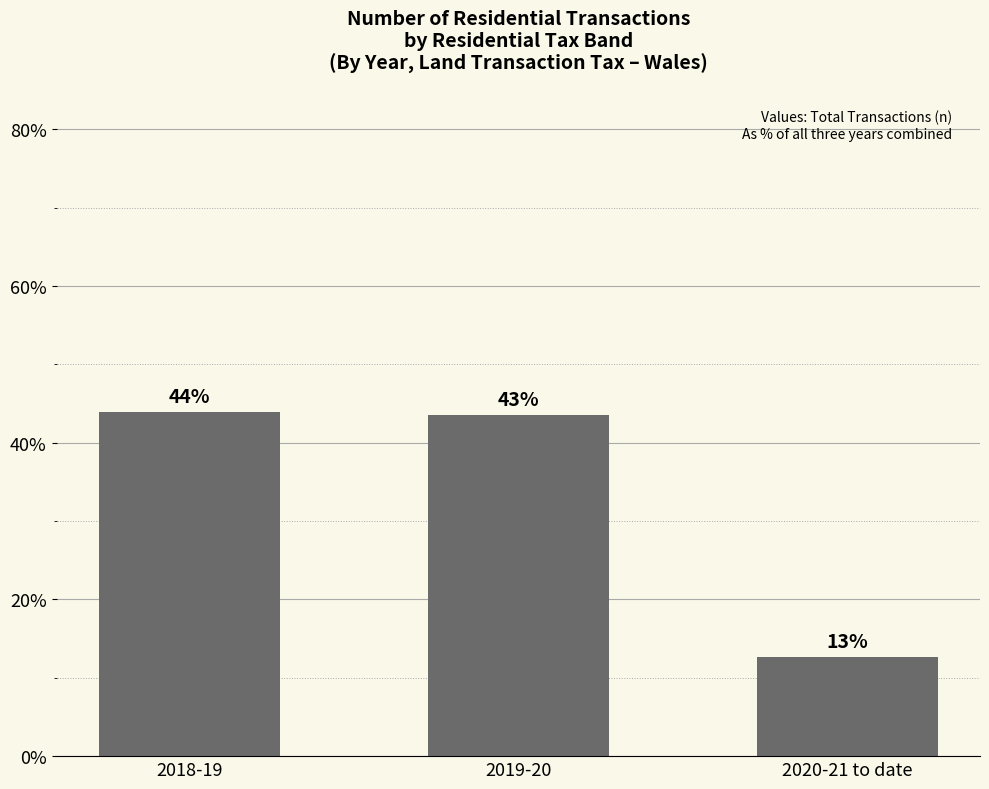

What is the greatest value displayed?

43.9